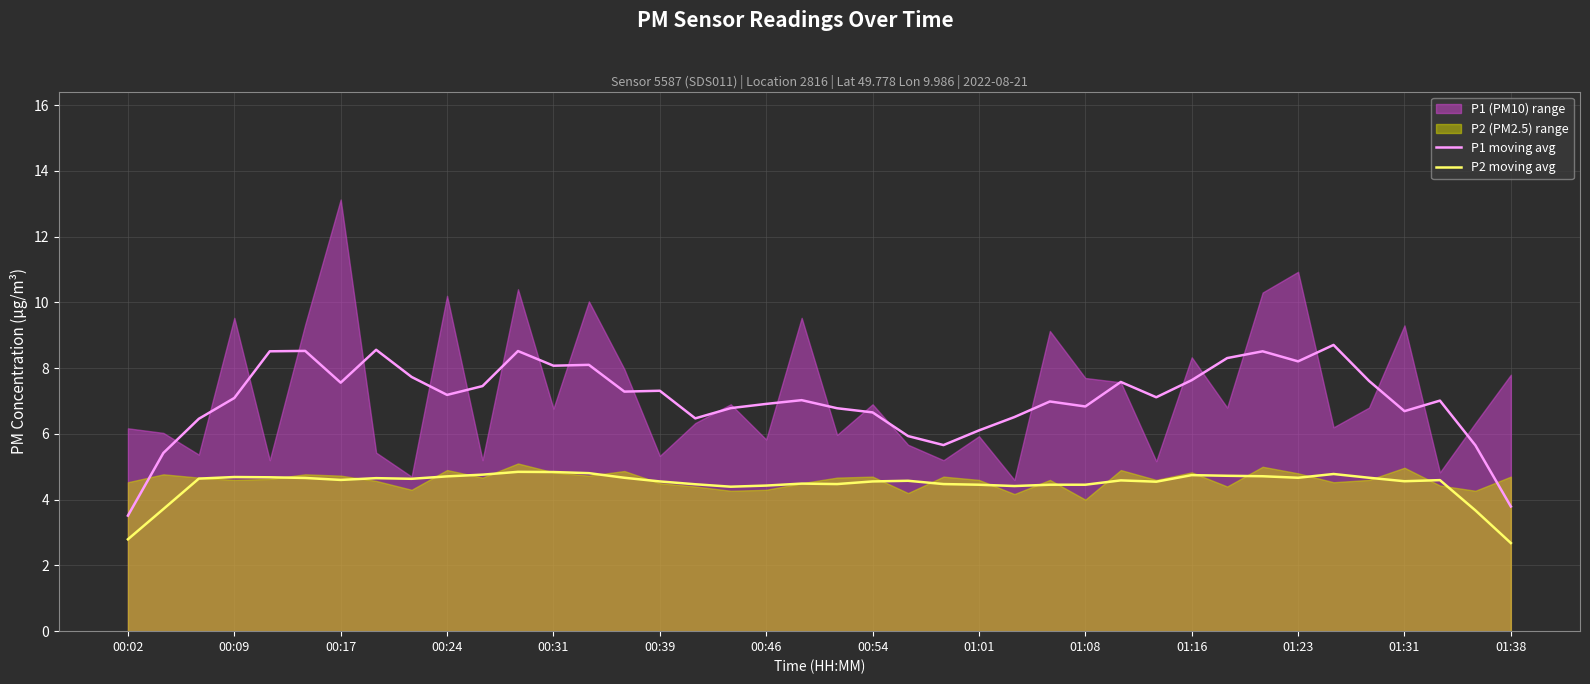

True or false: P1 moving avg and P2 moving avg cross at least once.

False